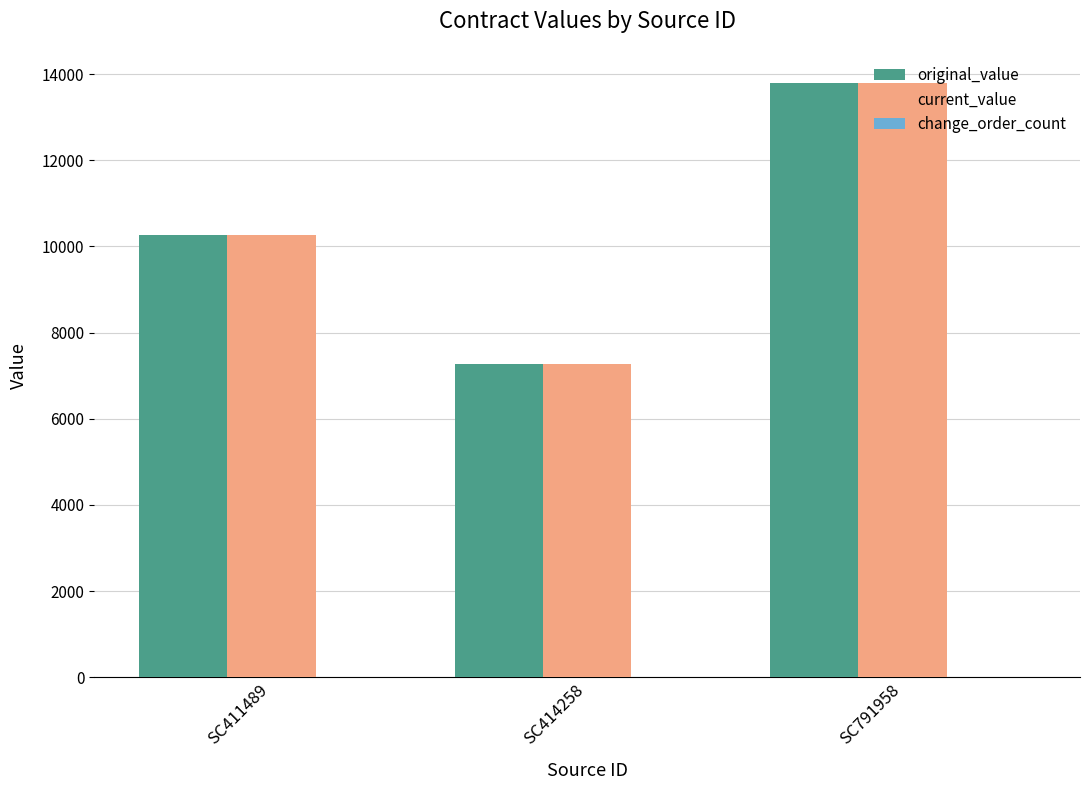

Which label corresponds to the largest value in the chart?

SC791958